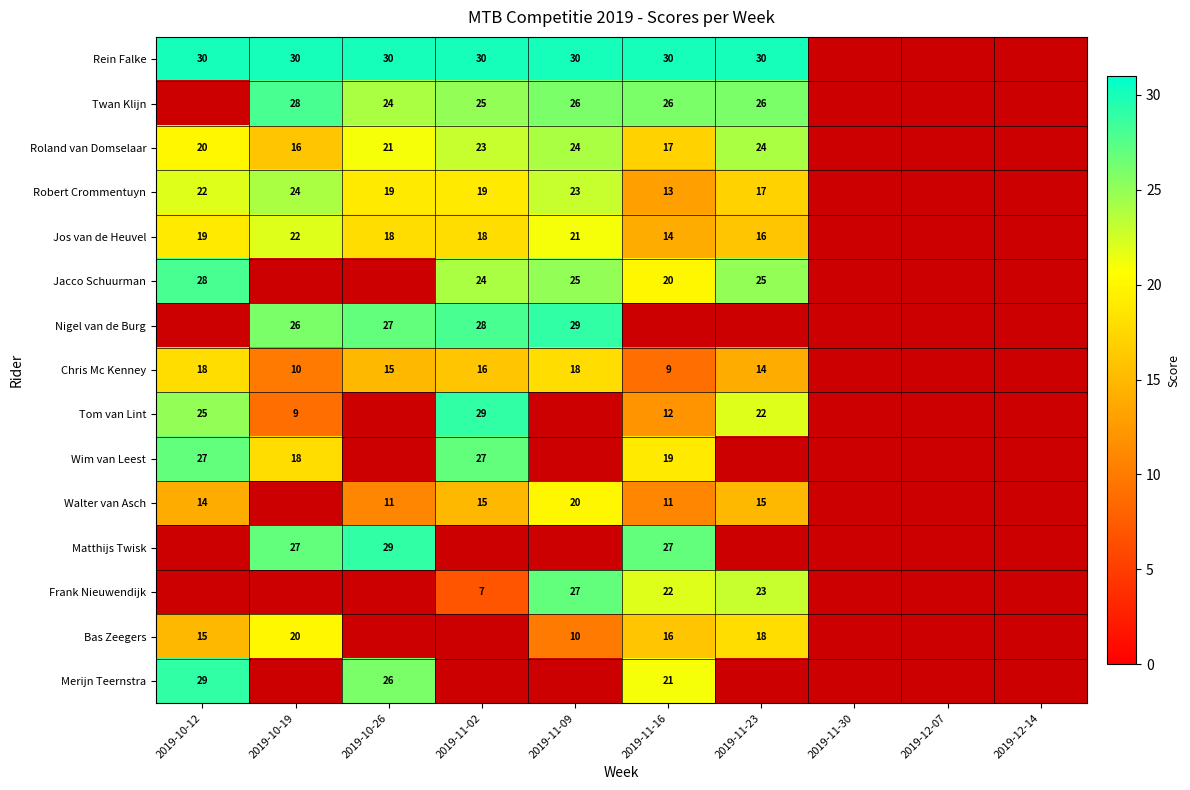

The Walter van Asch series shows 30.3 at 2019-11-09. True or false?

False